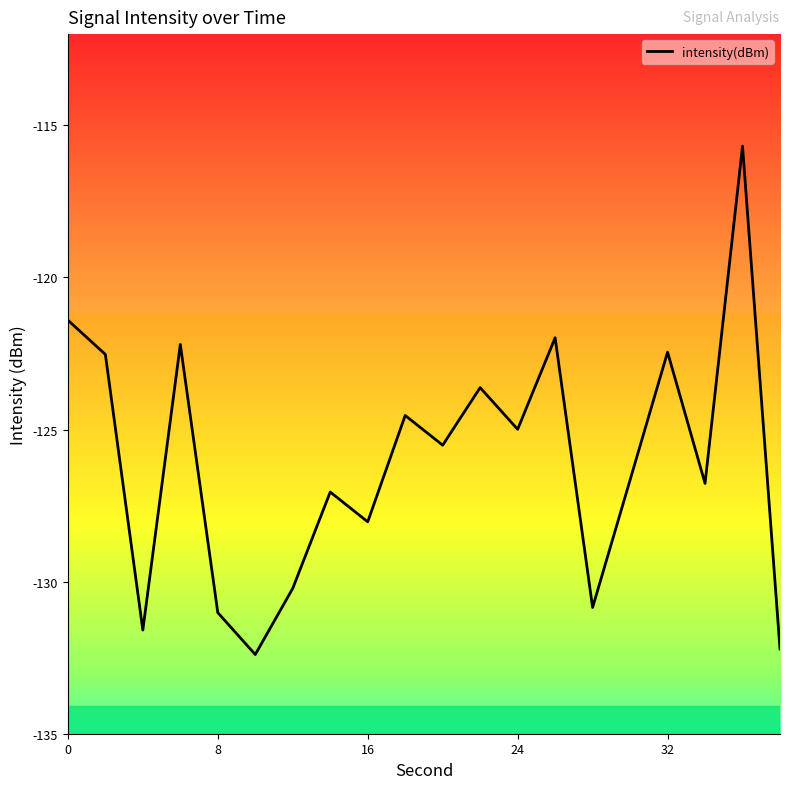

What is the difference between the maximum and minimum values?

16.7